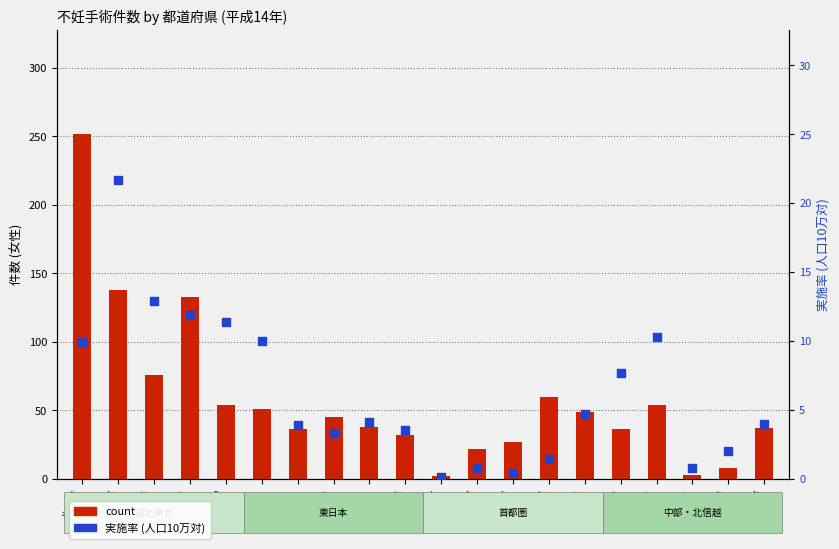

Is the value of rate per 100k at 群馬 greater than the value of count at 宮城?

No